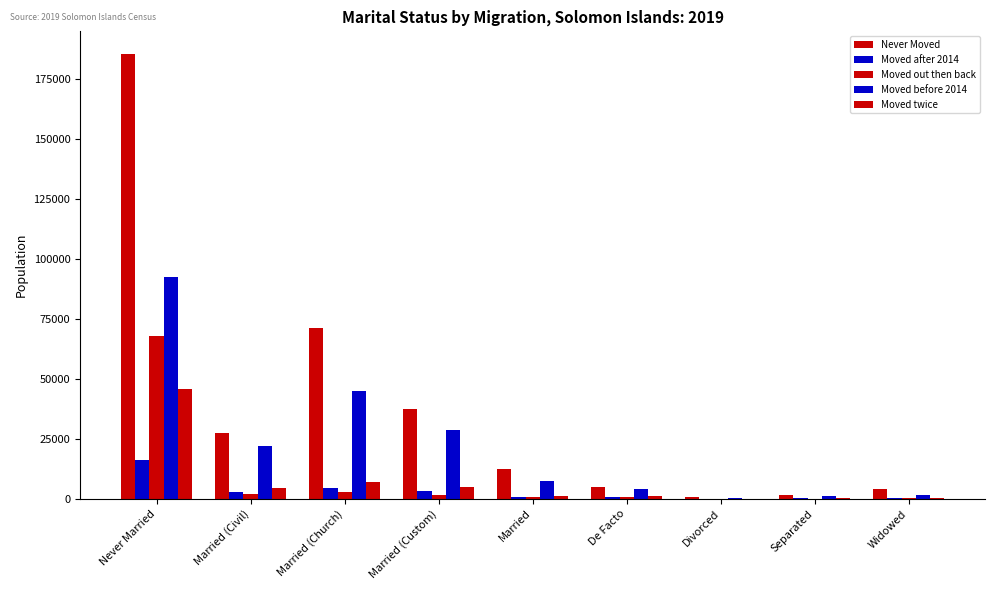

How many series are shown in this chart?

5